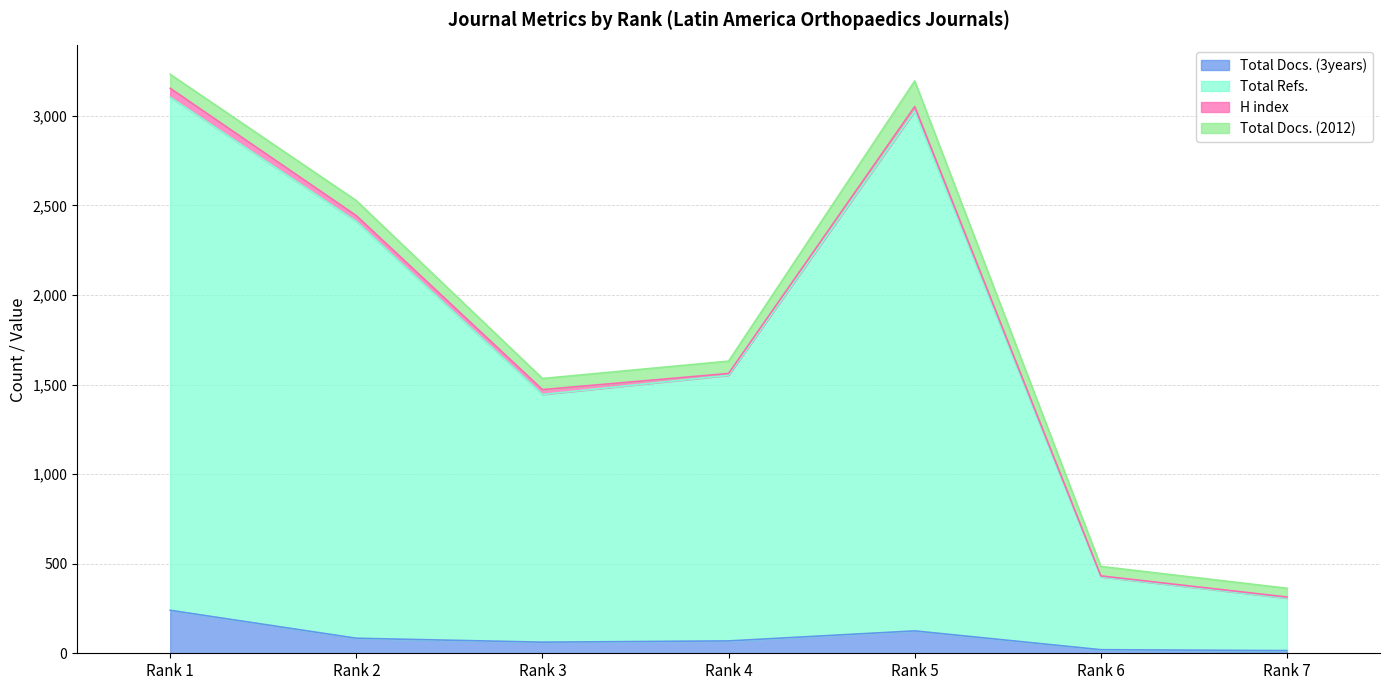

Which series has the largest range (max minus min)?

Total Refs.